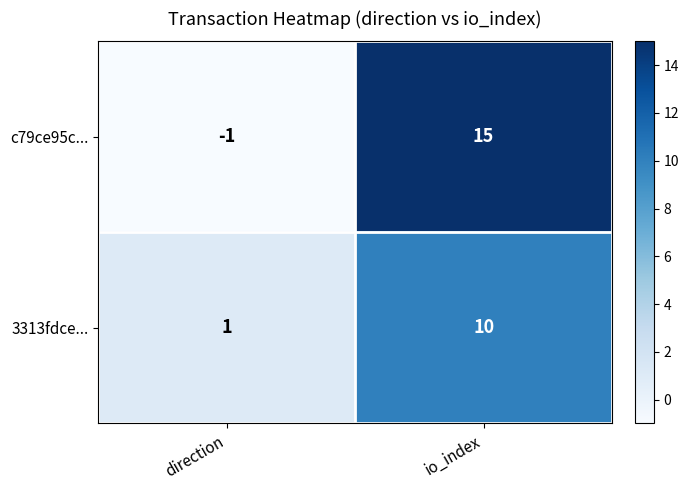

The 3313fdce... series shows 14 at io_index. True or false?

False